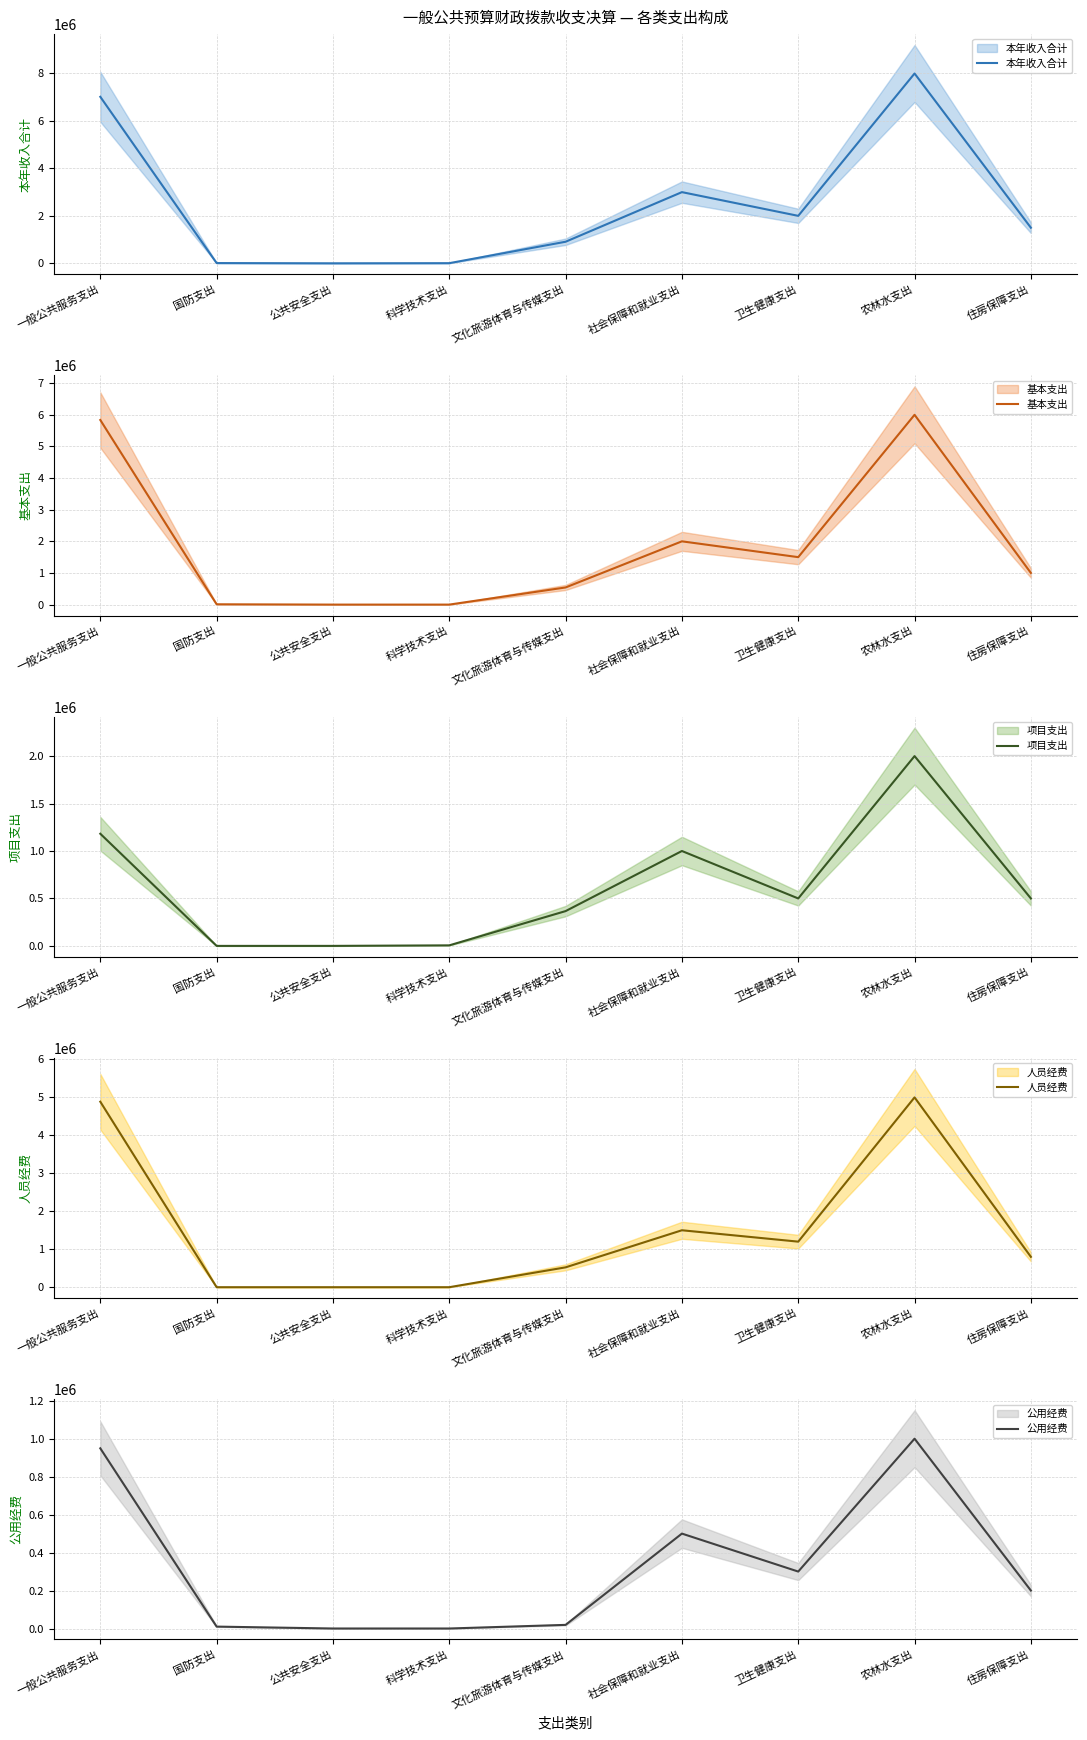

What is the spread (max minus min) of values at 住房保障支出?

1300000.0